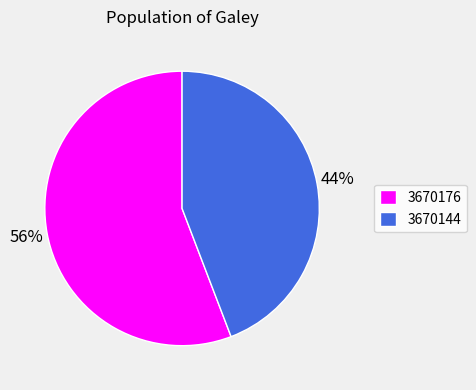

Rank the categories by value from lowest to highest.

3670144, 3670176